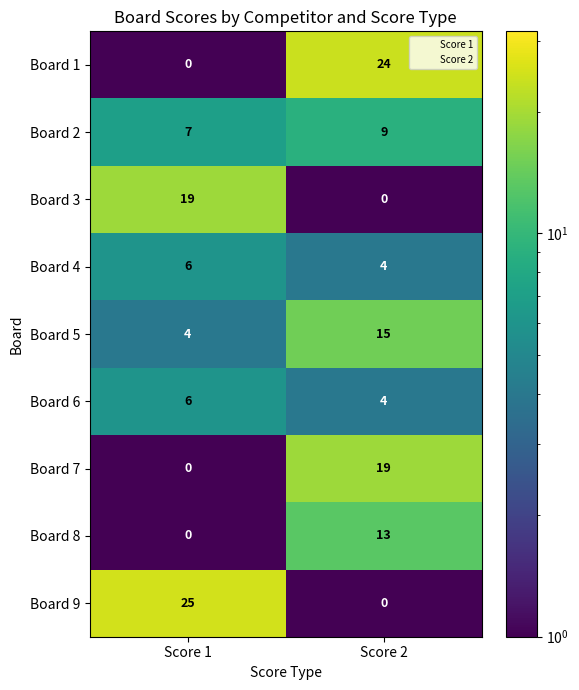

Which series has the largest range (max minus min)?

Board 9